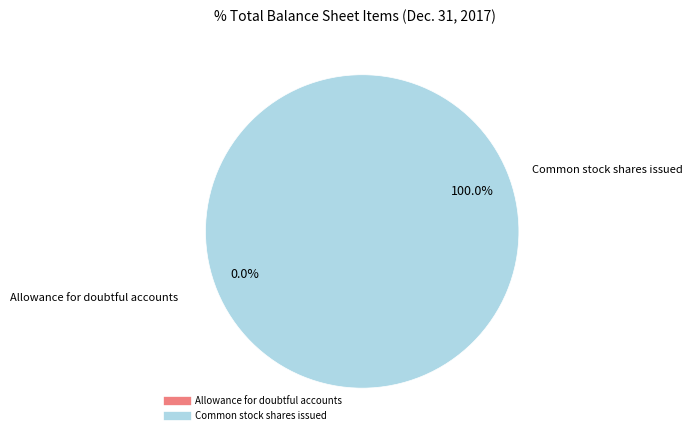

The Common stock shares issued slice represents 91% of the pie. True or false?

False